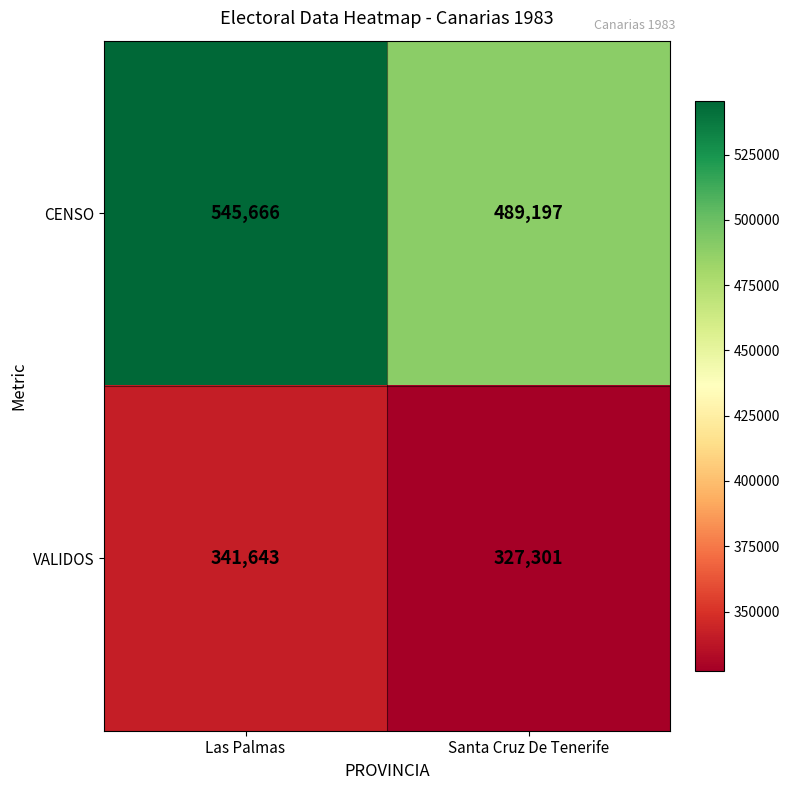

What is the total value across all series at Las Palmas?

887309